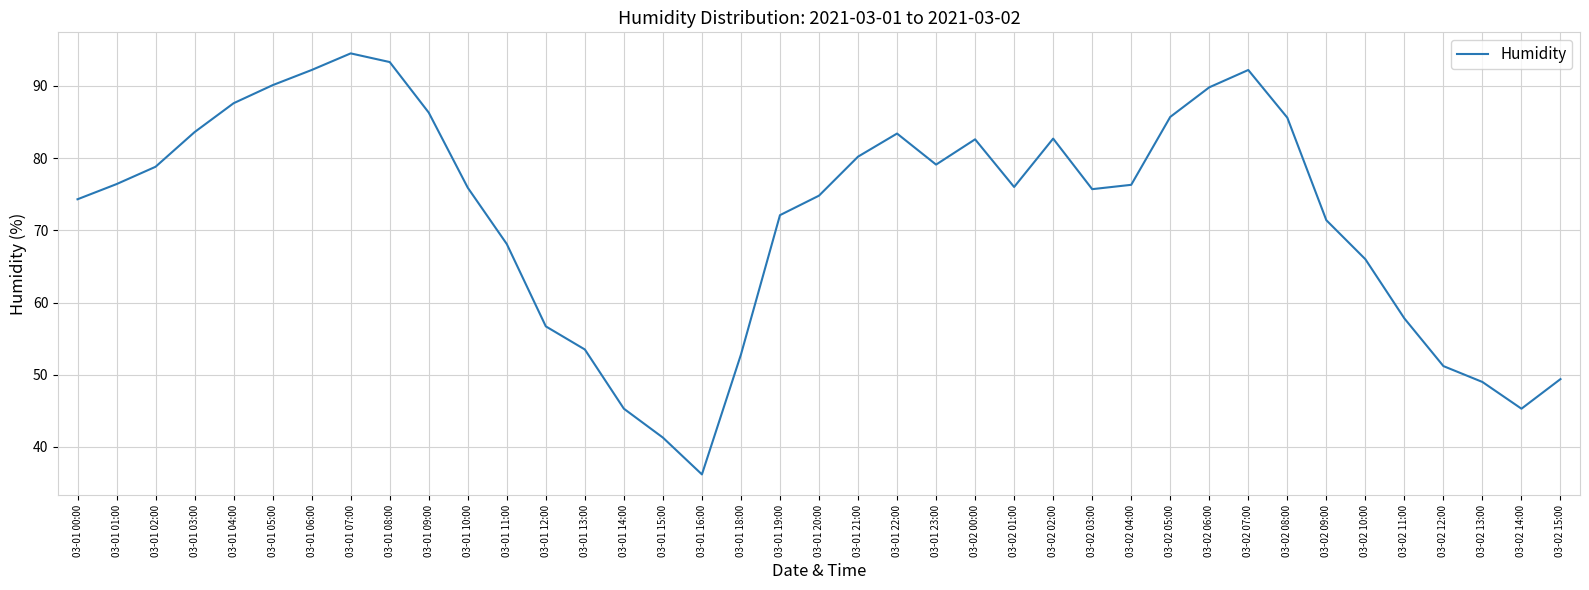

Where is the data nearest to the value 65?

03-02 10:00